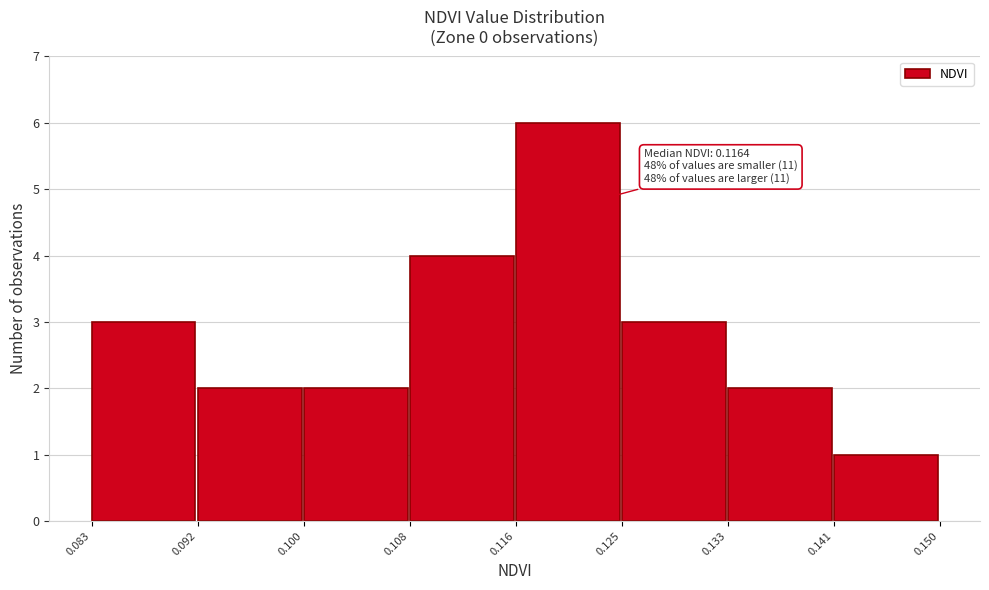

Which range on the x-axis has the tallest bar?

0.116 to 0.125